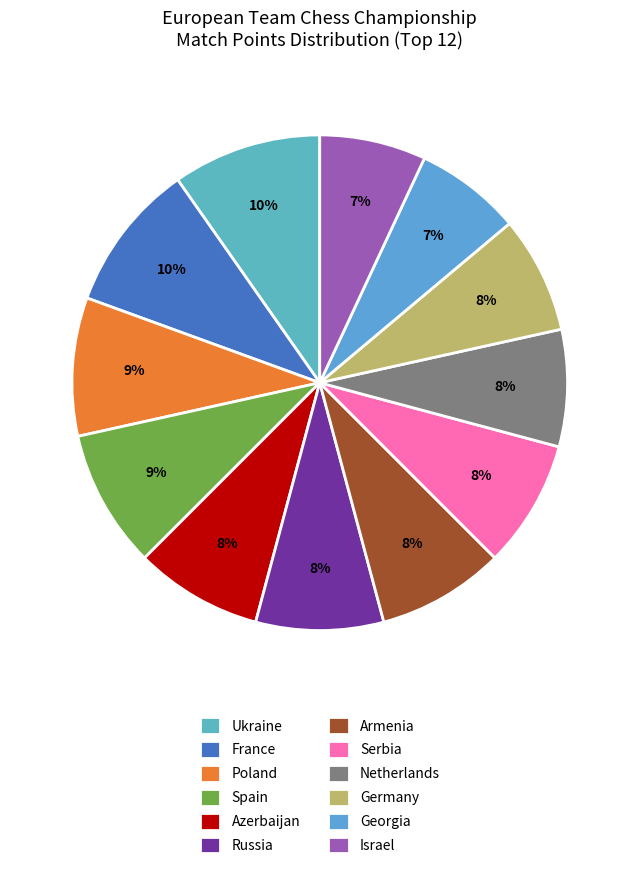

How many segments does this pie chart have?

12